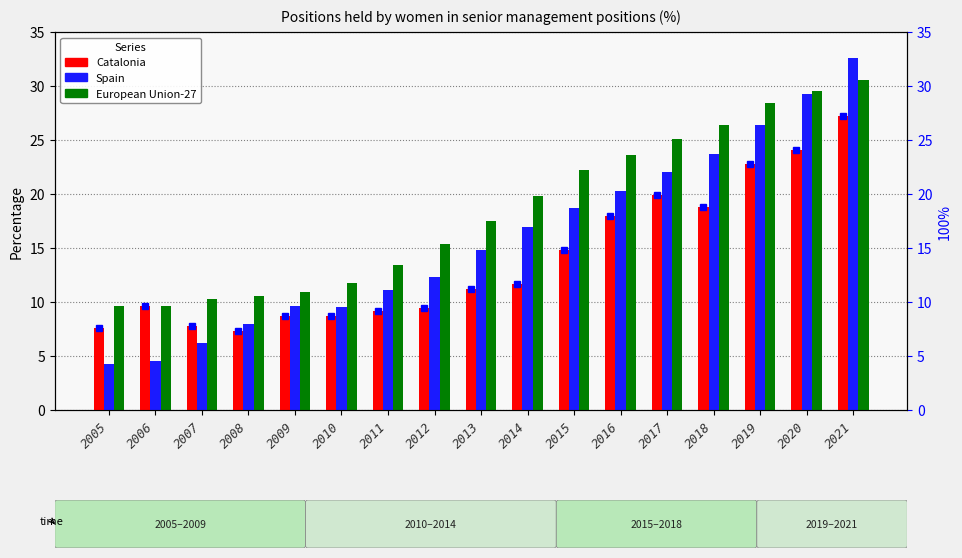

What are all the series names shown in the legend?

Catalonia, Spain, European Union-27